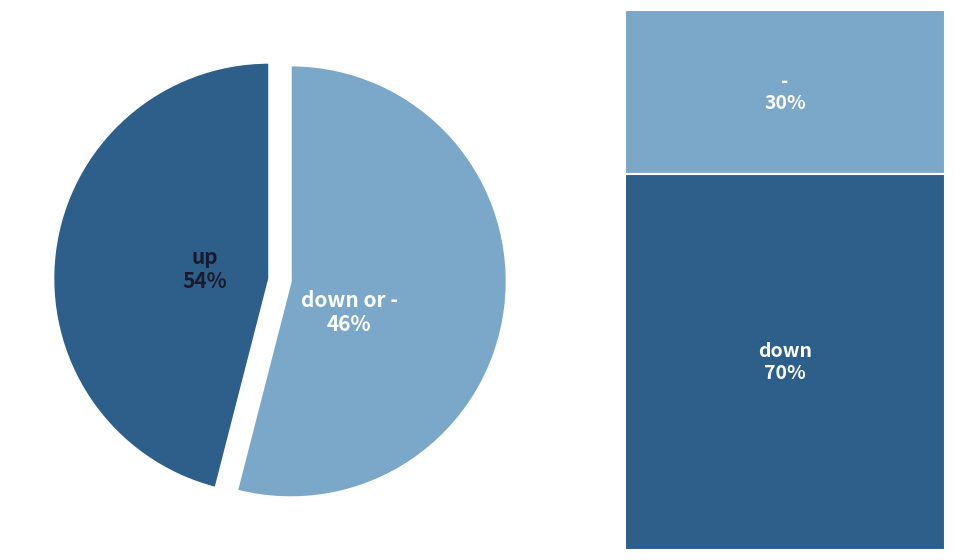

The down slice represents 44% of the pie. True or false?

False